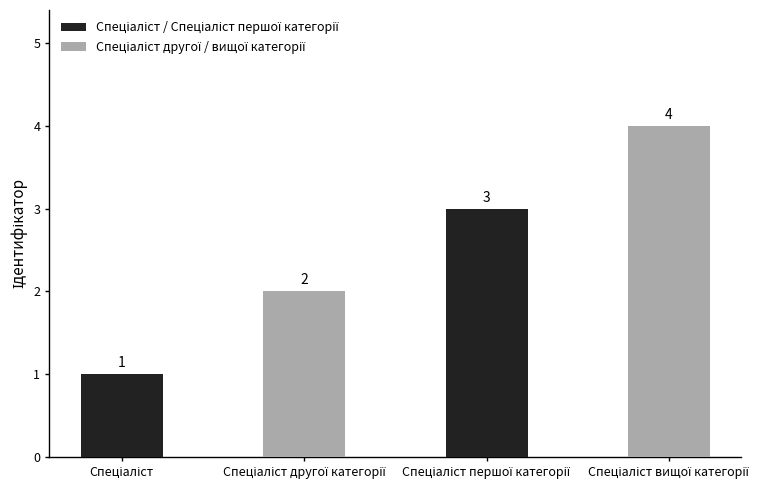

Count the values in the range 2 to 4.

3